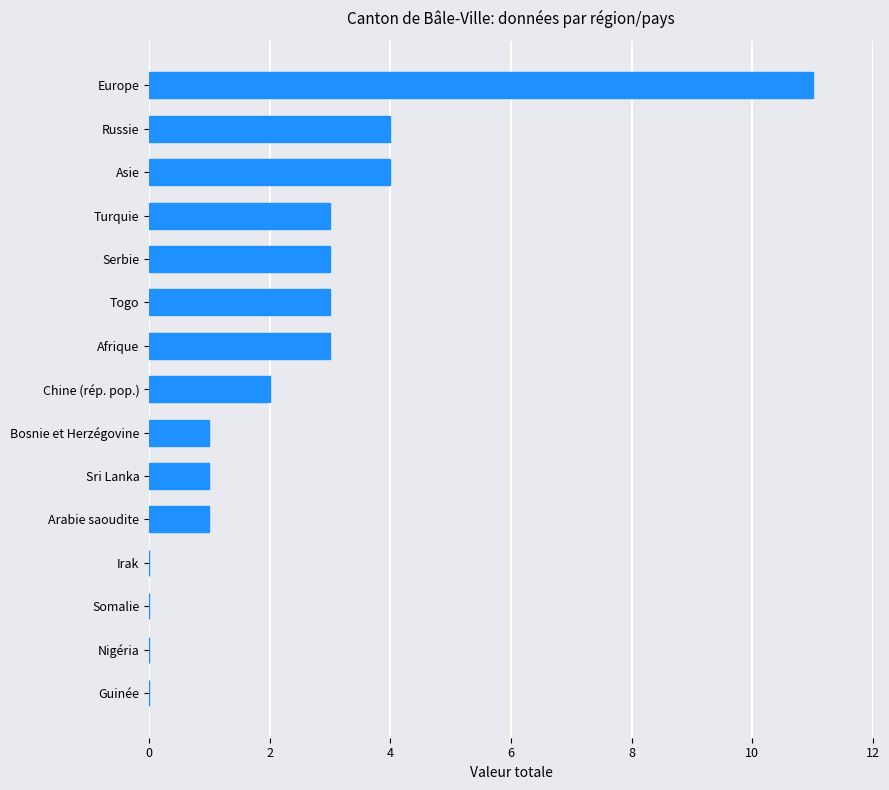

The chart shows a value of 11 at Europe. True or false?

True